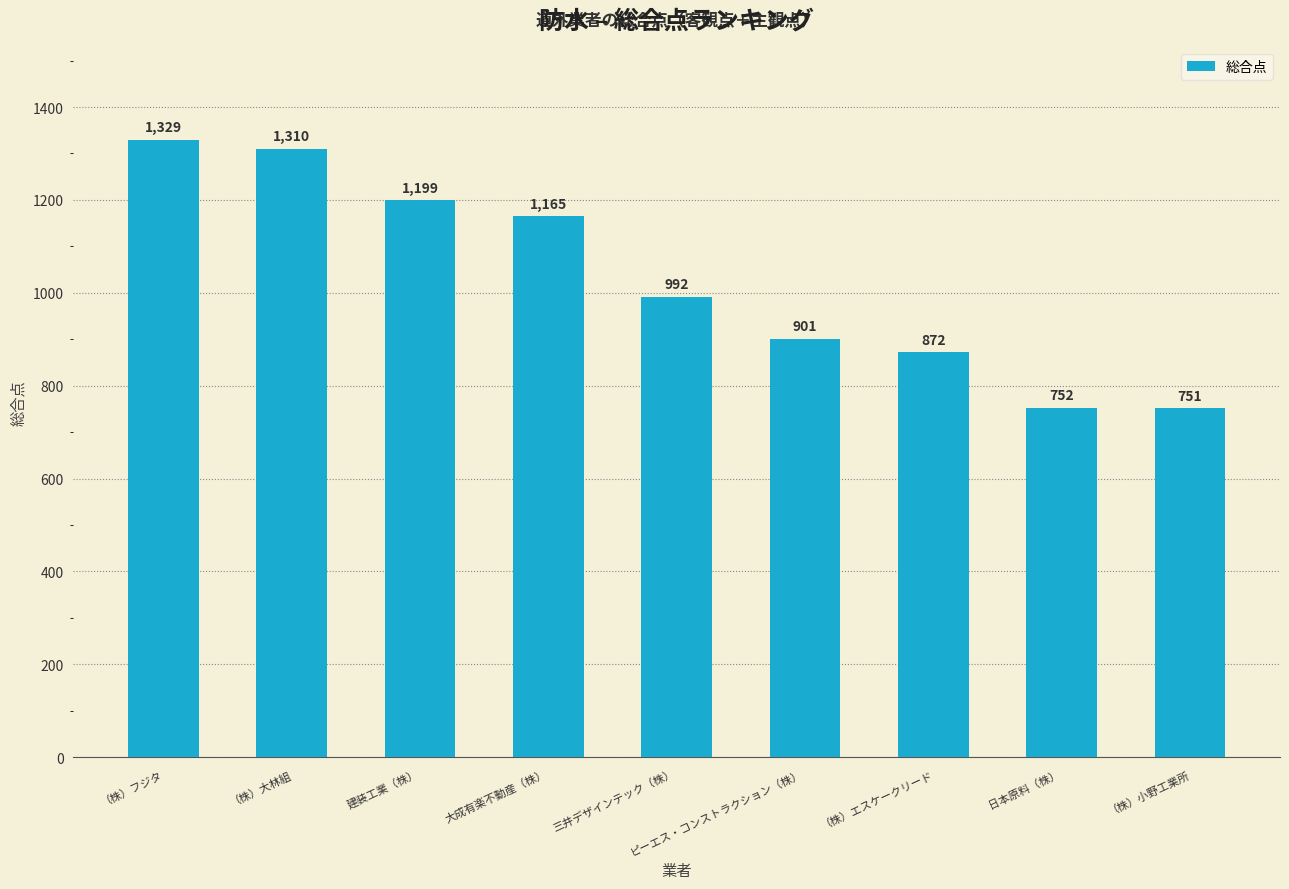

Which label corresponds to the smallest value in the chart?

（株）小野工業所